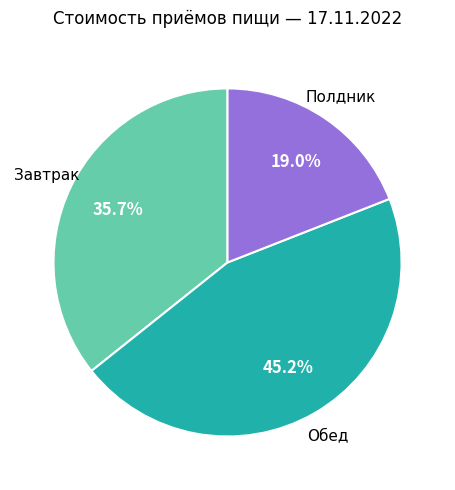

The Полдник slice represents 32% of the pie. True or false?

False